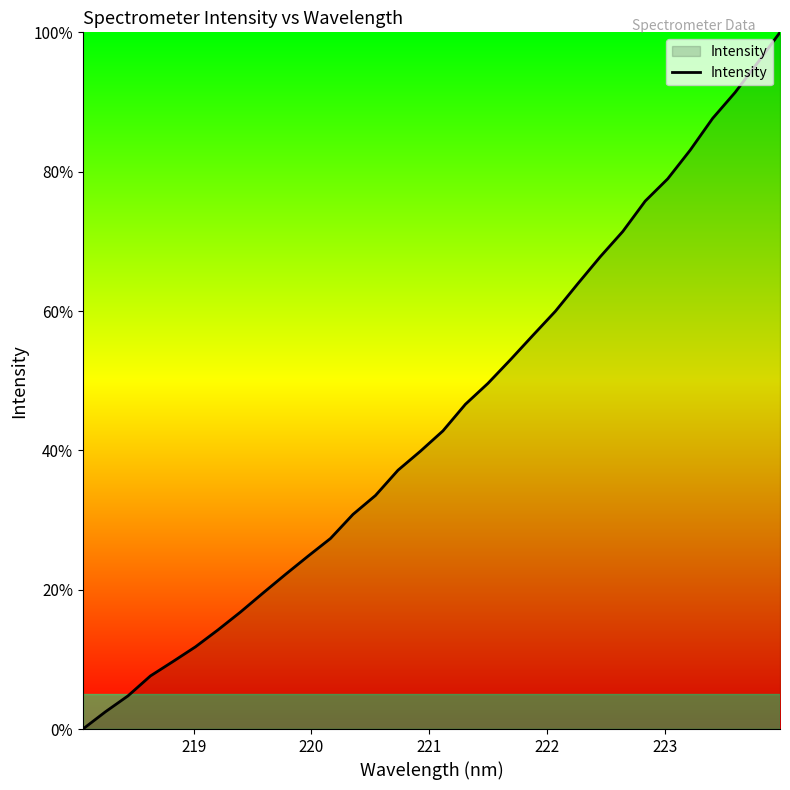

What is the maximum value shown in the chart?

100.0